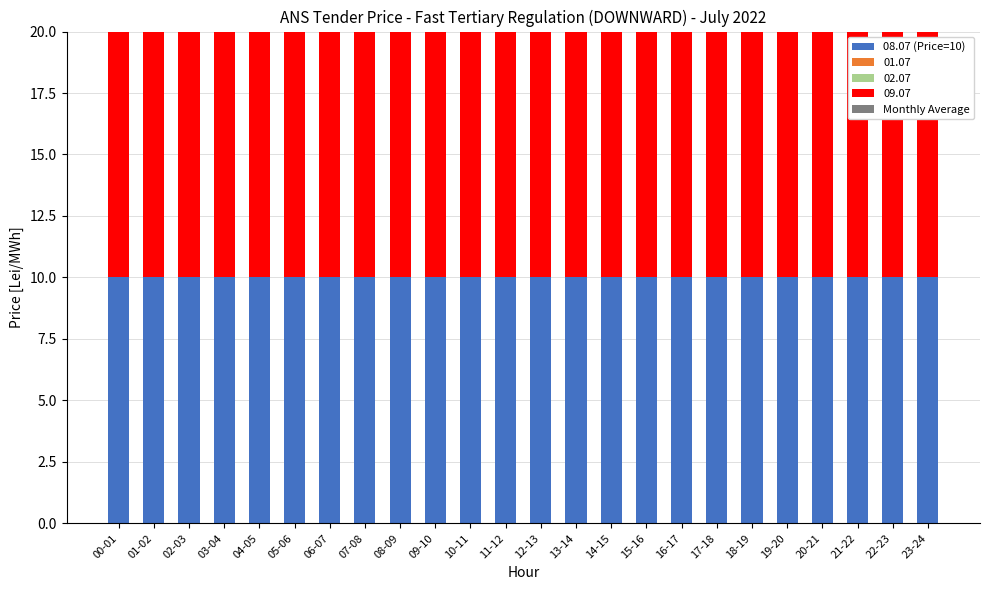

At which label is 08.07 (Price=10) closest to 10?

00-01